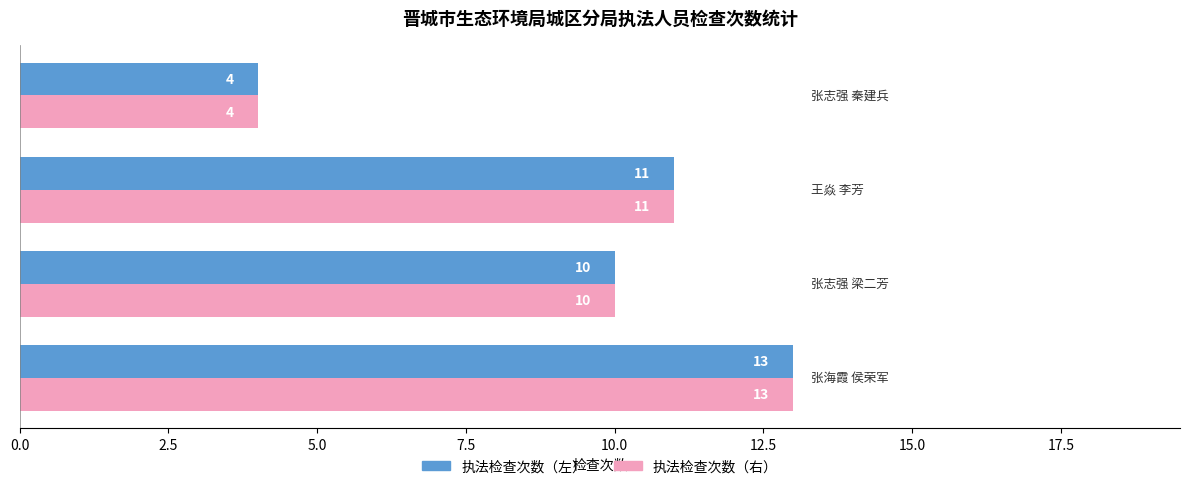

What is the sum of all 执法检查次数（右） values?

38